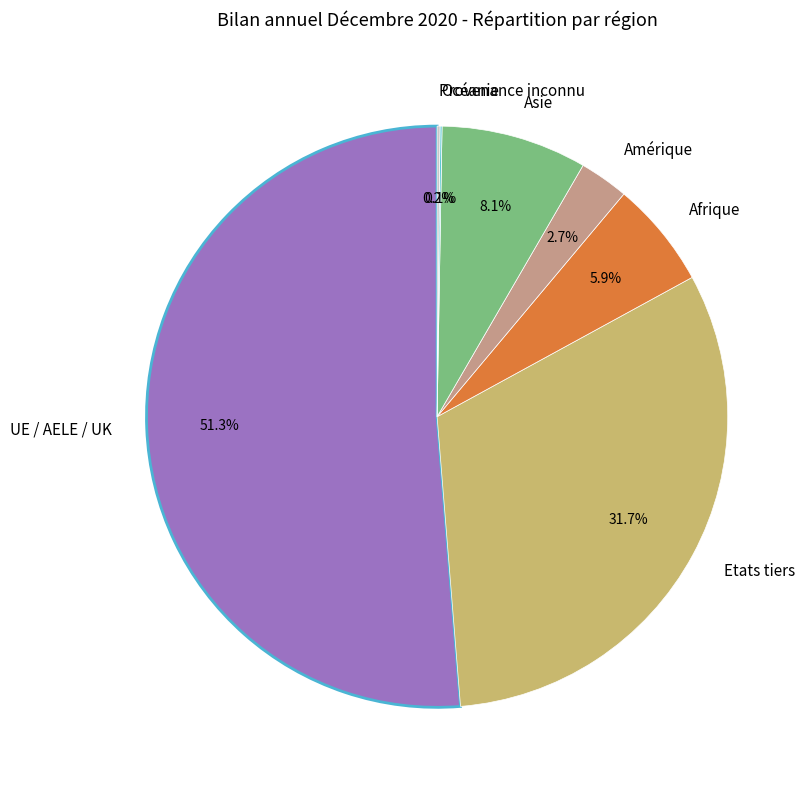

To the nearest percent, what is the average slice percentage?

14%